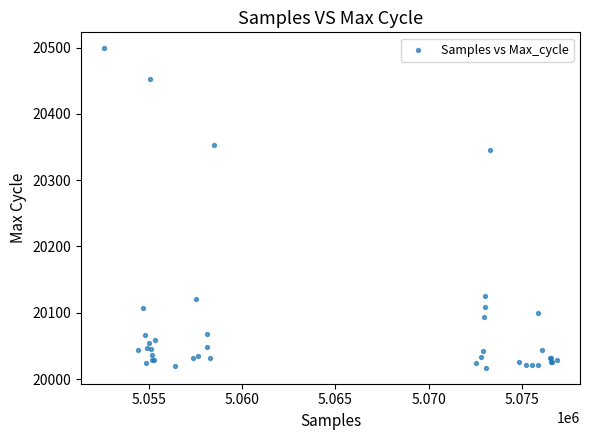

What Y value in the scatter plot is closest to 20258?

20346